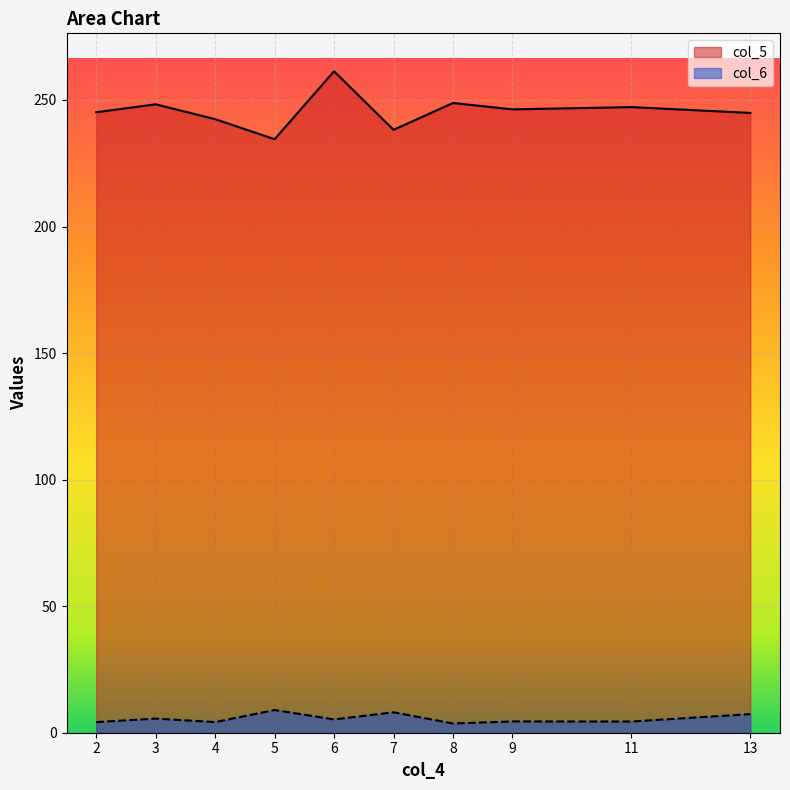

Reading left to right, transcribe all the data shown in this chart.

col_5: 2=245.1	3=248.3	4=242.4	5=234.5	6=261.3	7=238.2	8=248.8	9=246.3	11=247.2	13=244.9
col_6: 2=4.2	3=5.6	4=4.2	5=9.0	6=5.2	7=8.1	8=3.6	9=4.5	11=4.4	13=7.4